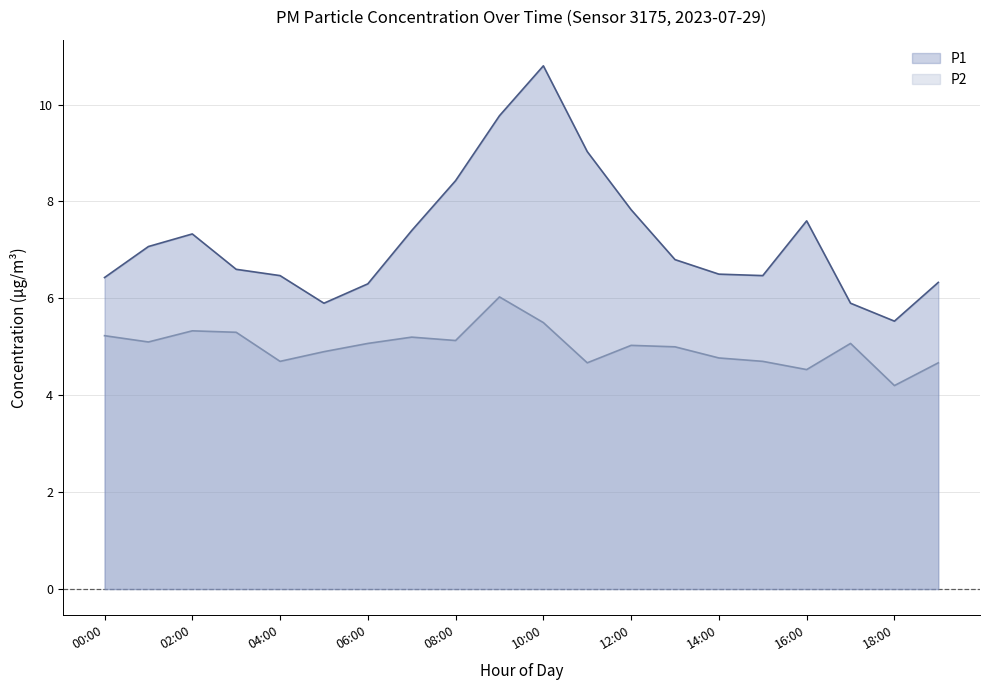

How many interior local valleys does the P2 series have?

6